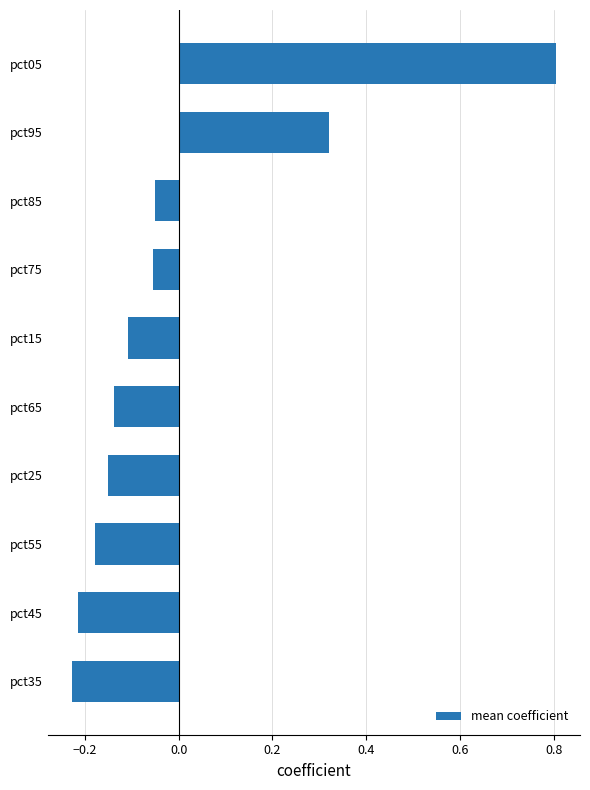

What is the maximum value shown in the chart?

0.8